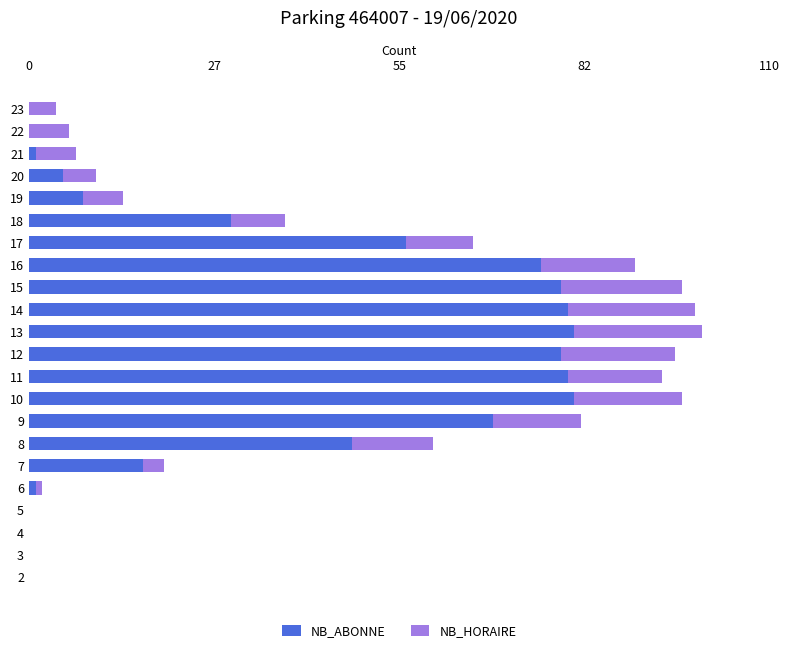

The NB_ABONNE series shows 0 at 4. True or false?

True